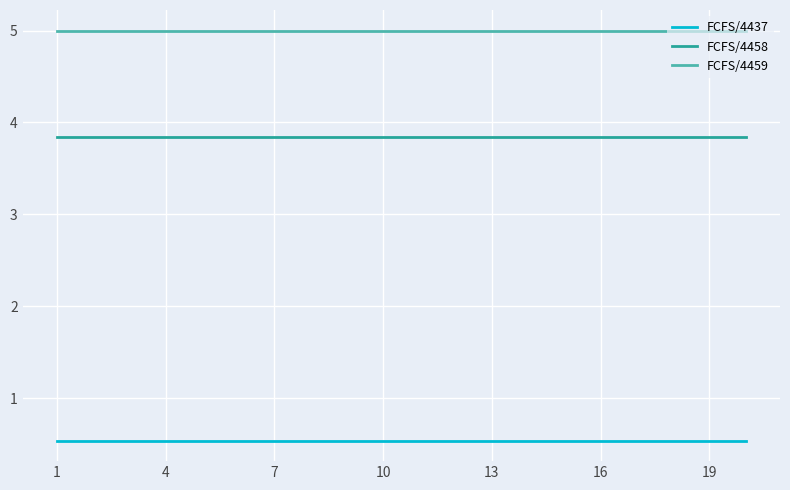

What is the sum of all FCFS/4459 values?

100.0